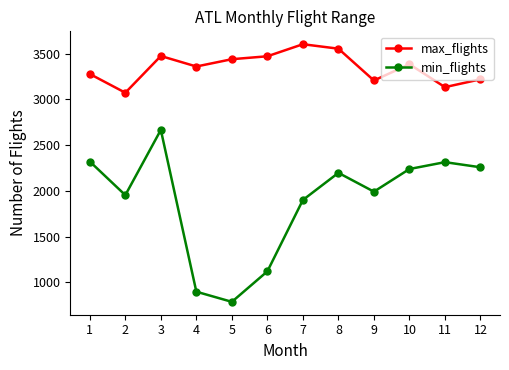

What are all the series names shown in the legend?

max_flights, min_flights